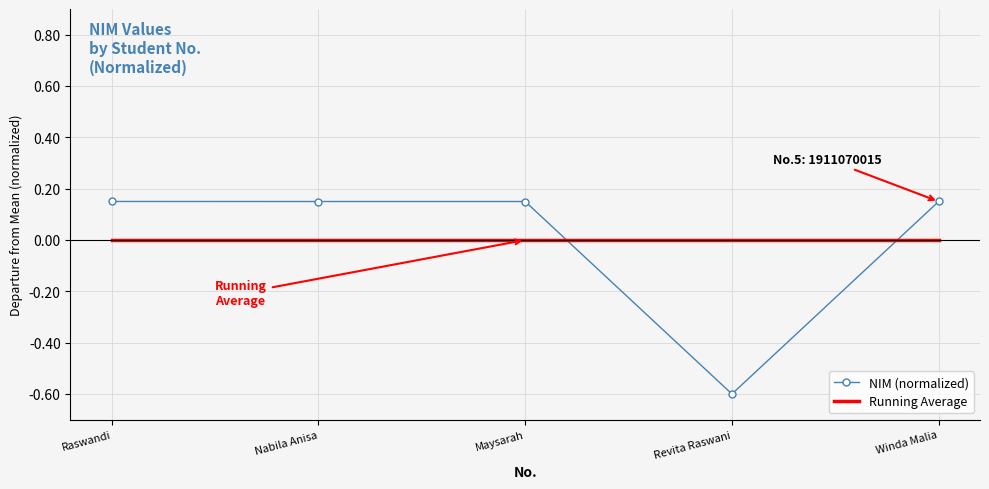

Which series has the largest range (max minus min)?

NIM (normalized)